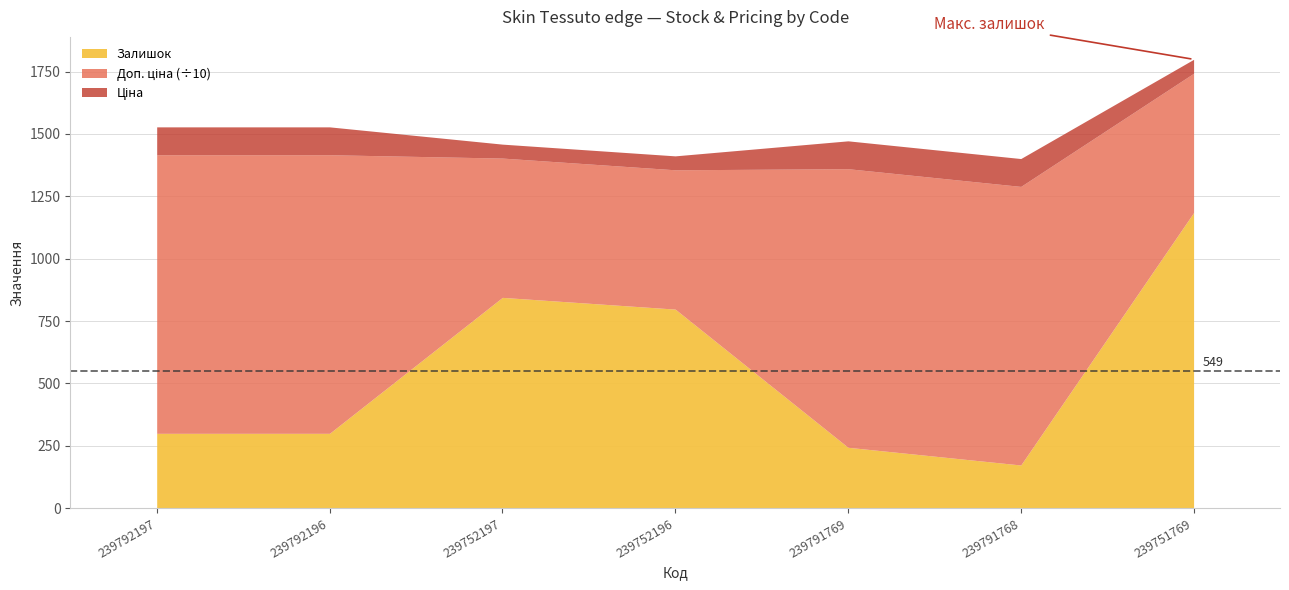

What is the difference between the Ціна values at 239752196 and 239792196?

55.8